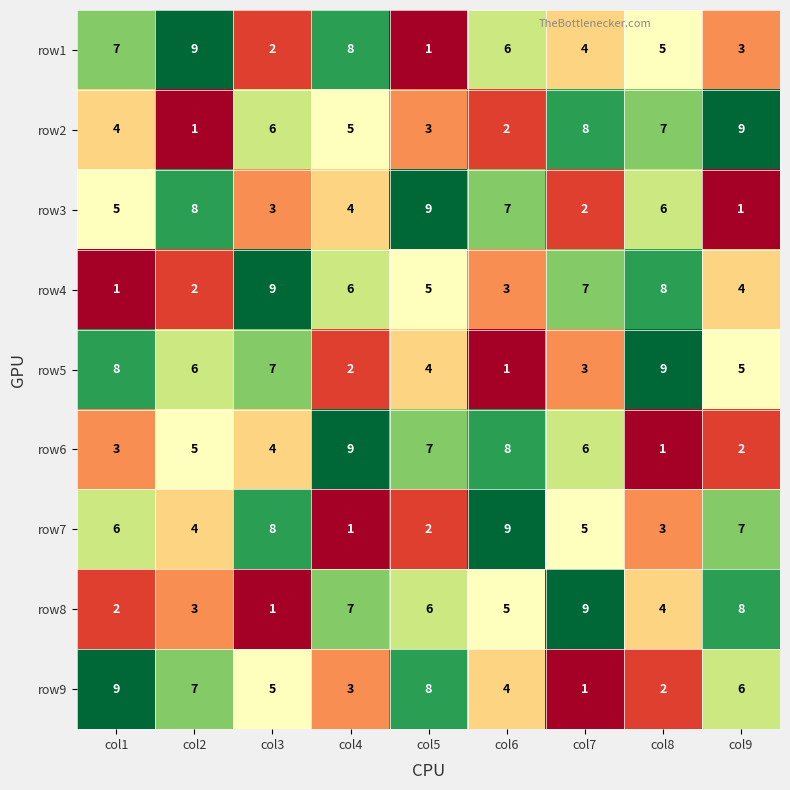

What is the approximate value of row1 at col2?

9